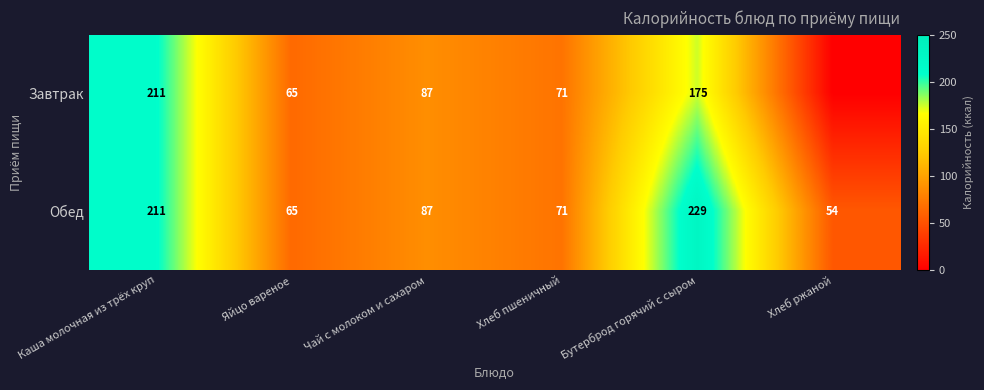

What is the spread (max minus min) of values at Хлеб ржаной?

54.0